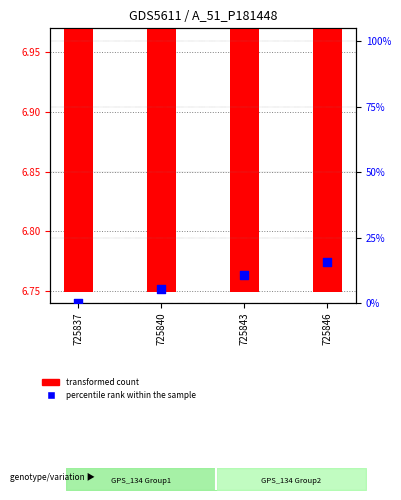

Which series has the largest total across all categories?

percentile rank within the sample